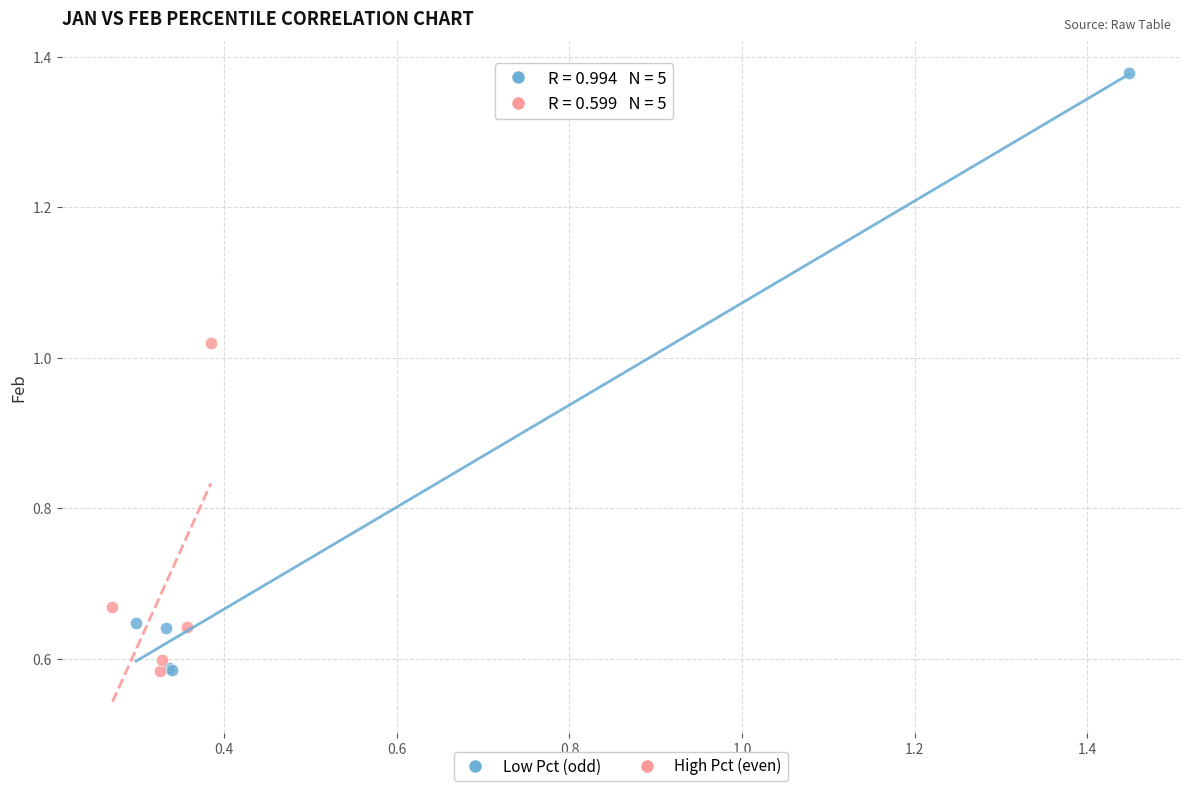

Which series reaches the maximum Y coordinate?

Low Pct (odd)